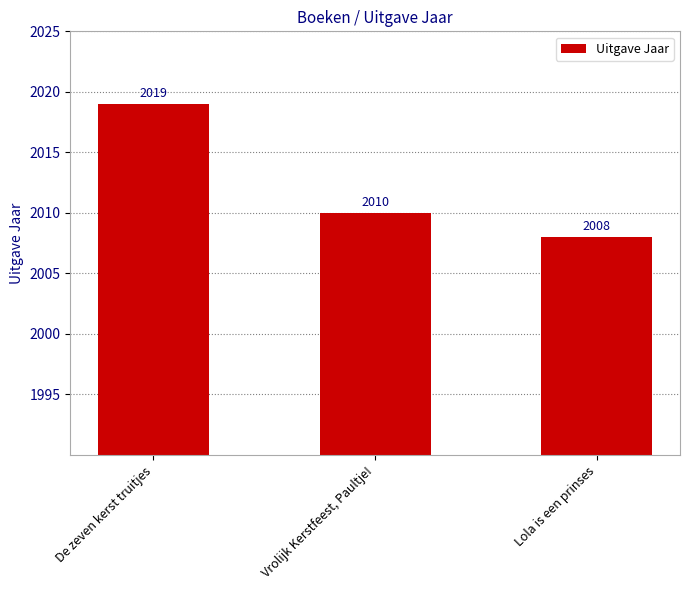

Which category has the lowest value across all series?

Lola is een prinses